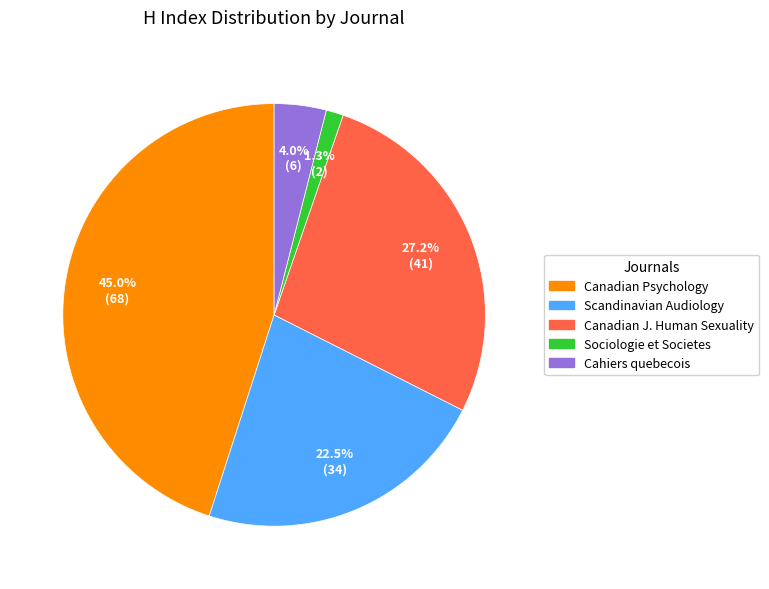

Is there any slice that represents more than half of the pie?

No